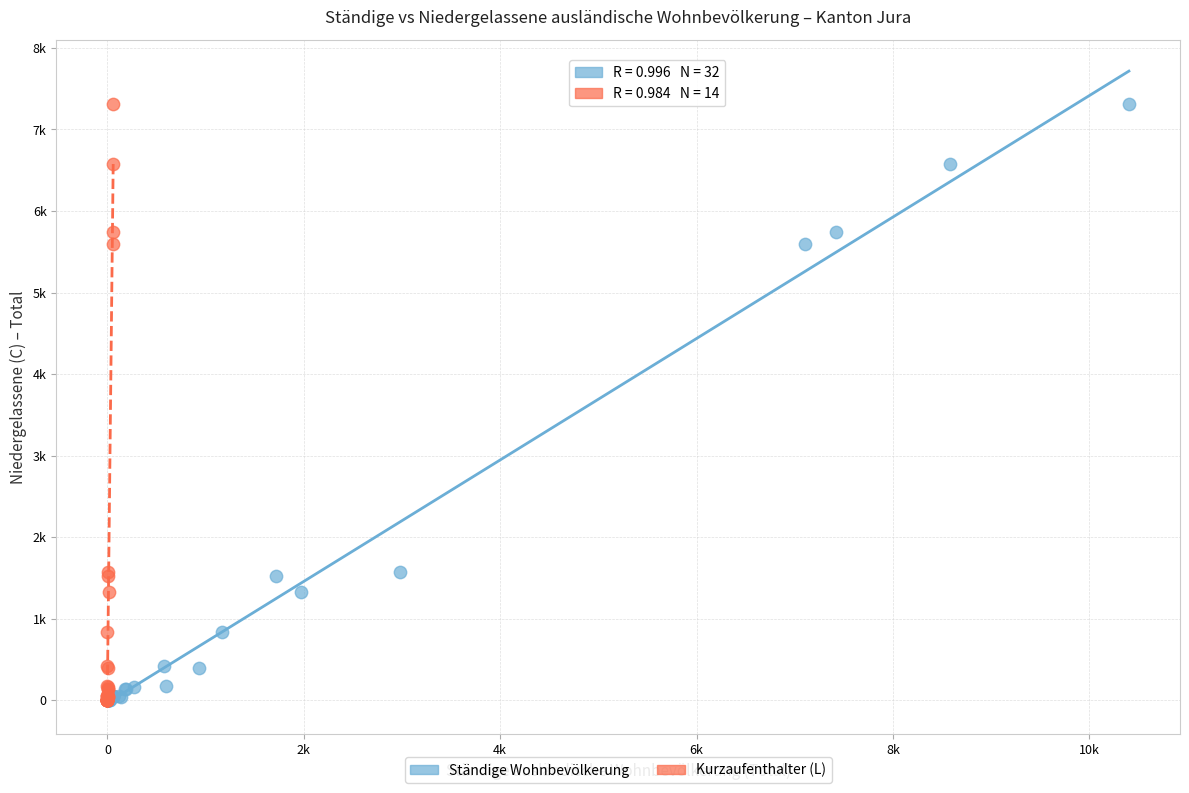

What are all the series names shown in the legend?

Ständige Wohnbevölkerung, Kurzaufenthalter (L)